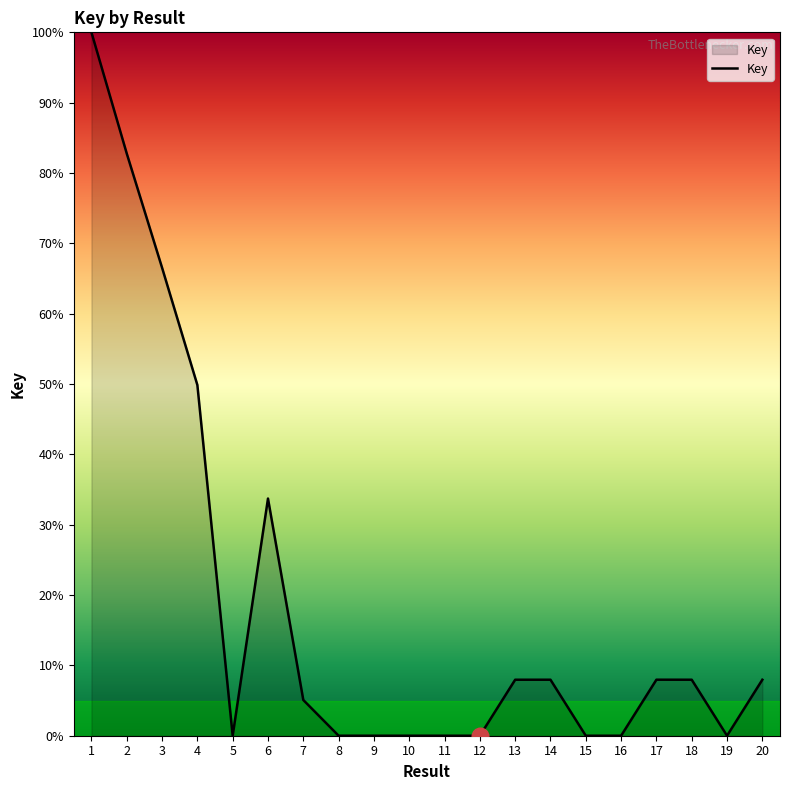

How many series are shown in this chart?

1